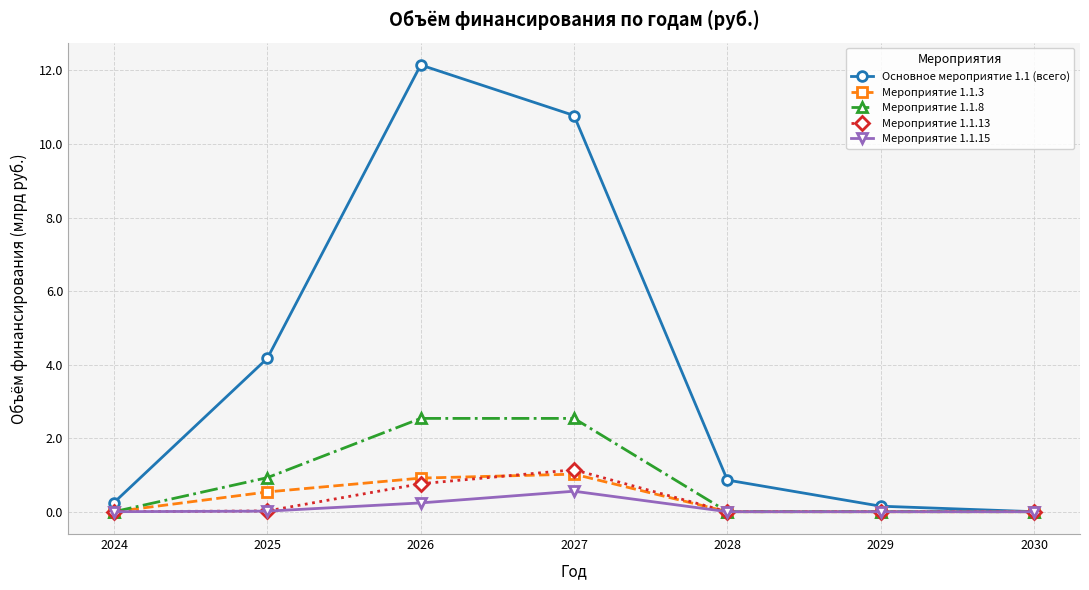

In Мероприятие 1.1.3, how many points are higher than both neighbors (excluding endpoints)?

1